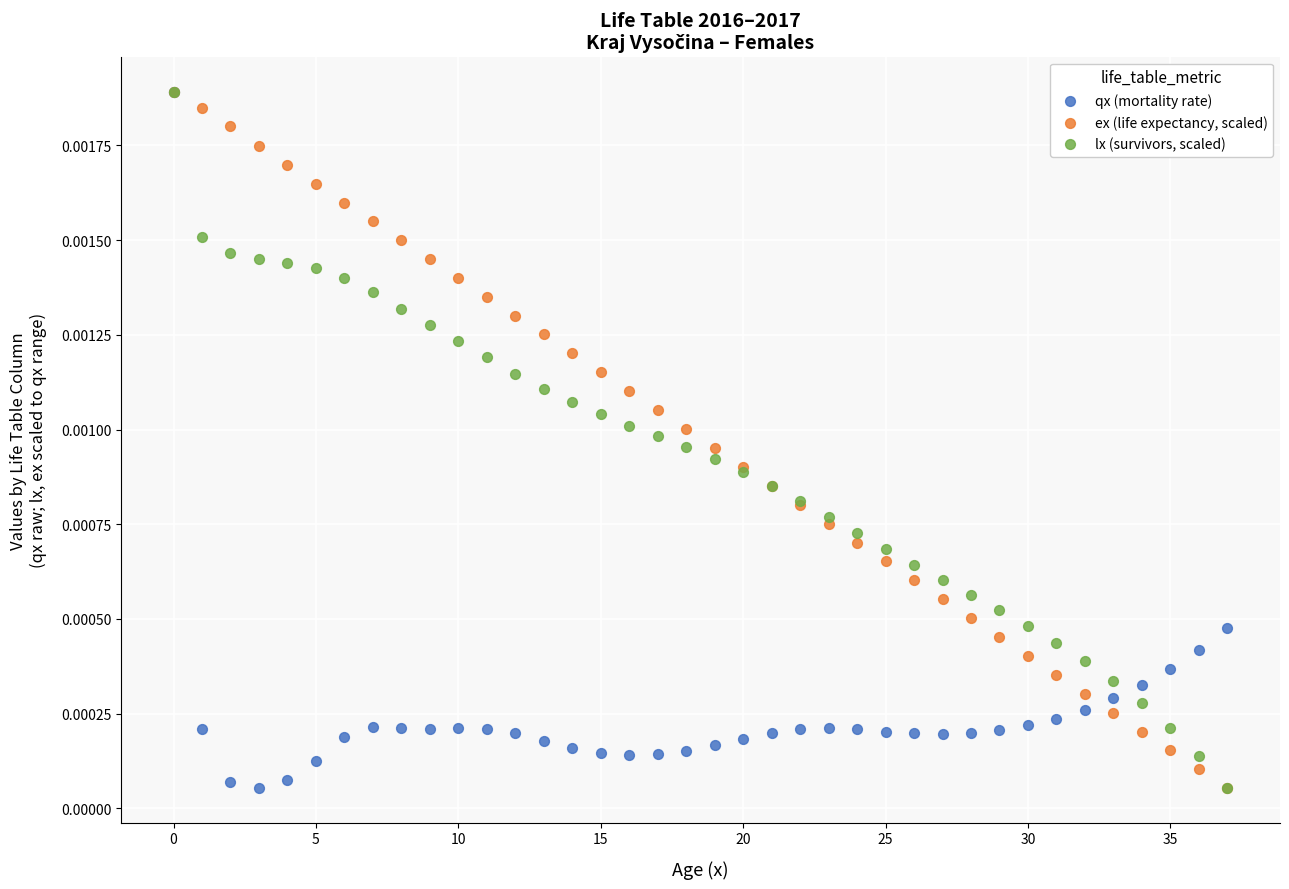

What are all the series names shown in the legend?

qx (mortality rate), ex (life expectancy, scaled), lx (survivors, scaled)